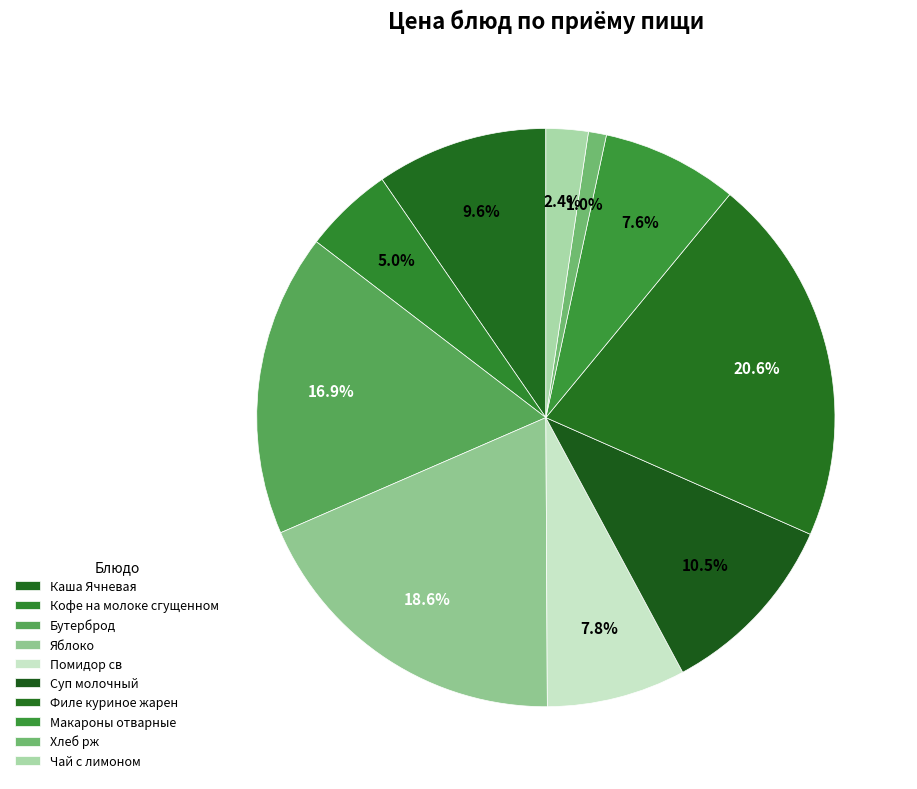

Which category has the smallest portion of the pie?

Хлеб рж